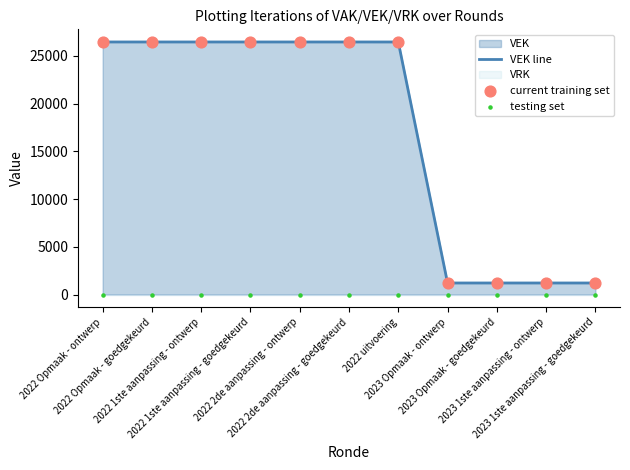

Is the value of VEK line at 2022 uitvoering greater than the value of testing set at 2022 1ste aanpassing - goedgekeurd?

Yes